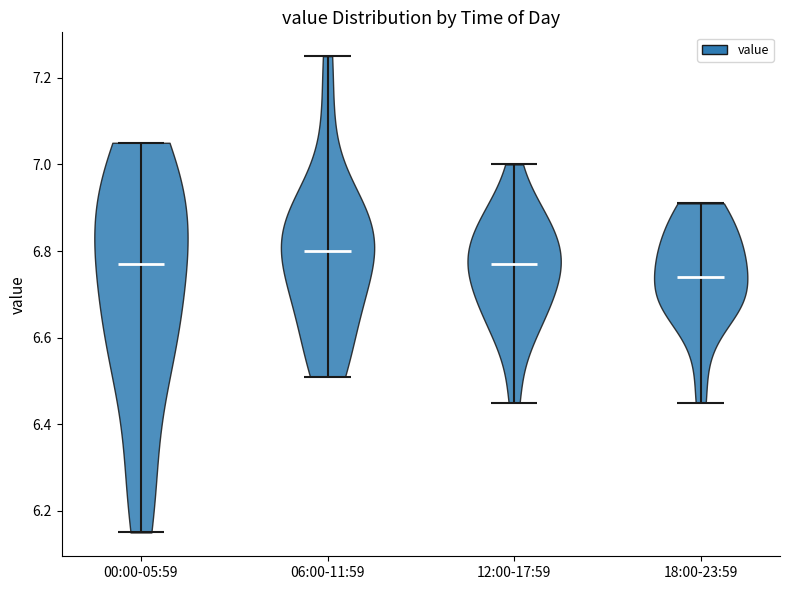

What is the lowest point the violin for 06:00-11:59 reaches on the y-axis? The values are not printed on the chart, so give them approximately, as read against the axis.

6.52